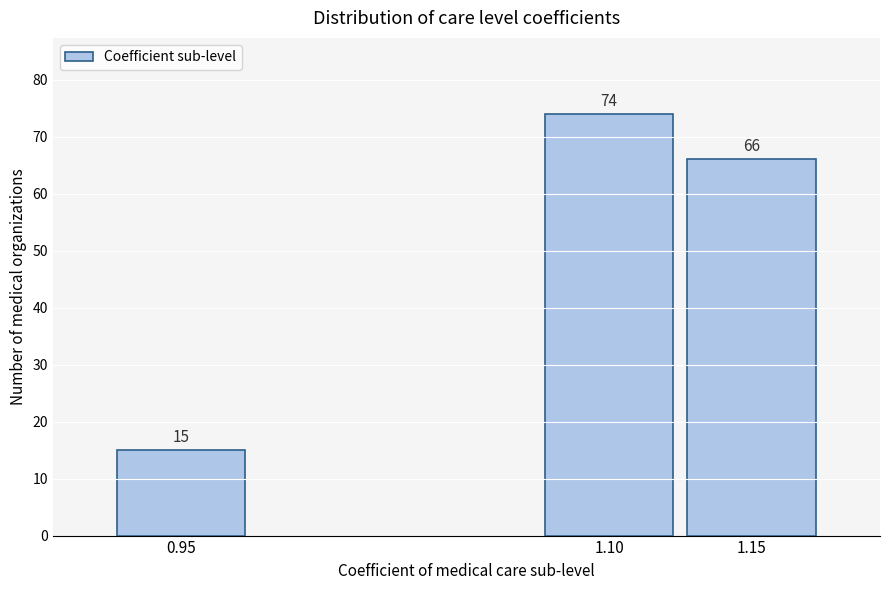

Reading left to right, transcribe all the data shown in this chart.

0.95=15	1.10=74	1.15=66